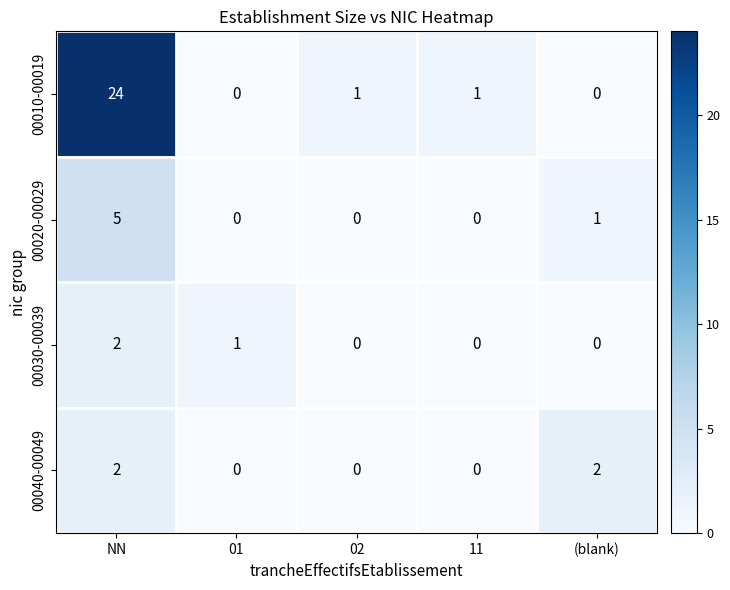

How many distinct data groups are displayed?

4